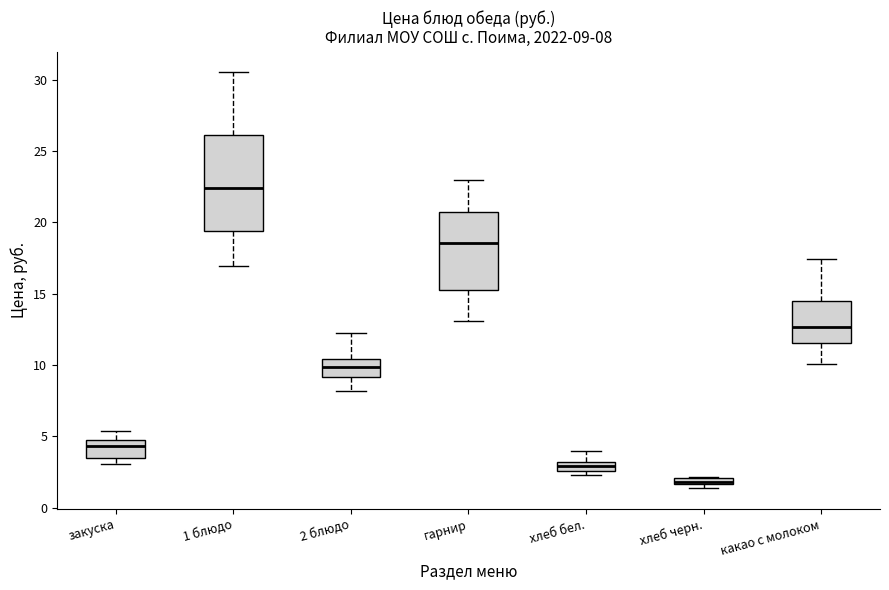

Comparing the boxes themselves (not the whiskers), which one is the tallest?

1 блюдо